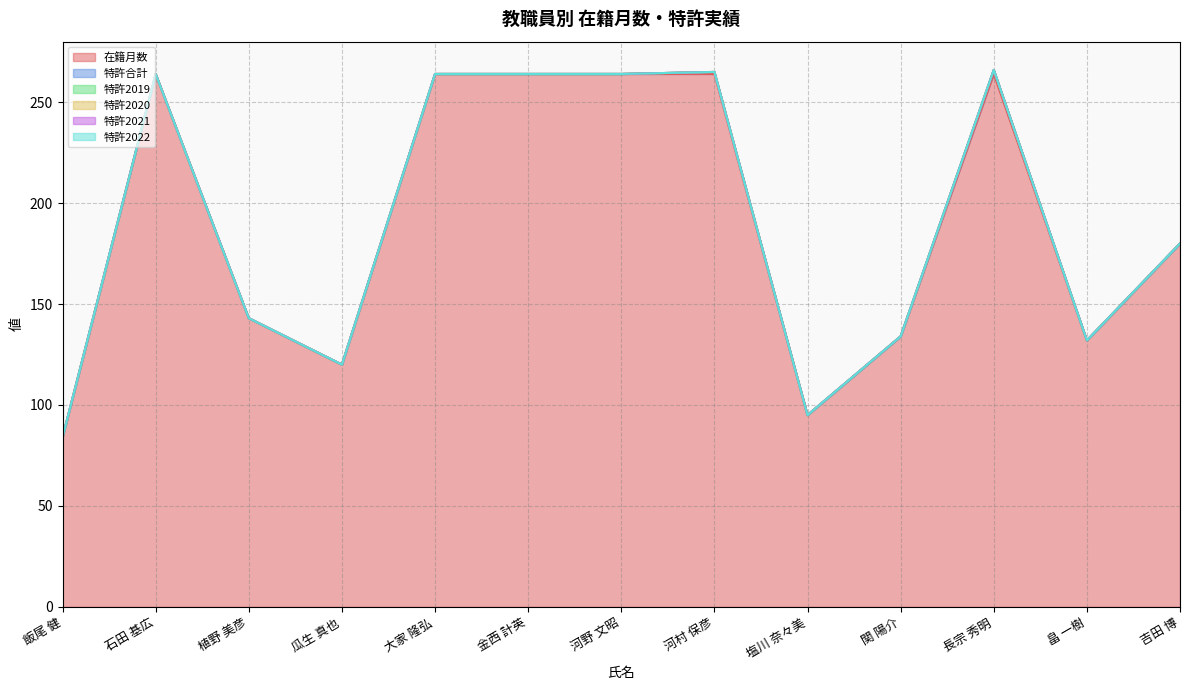

What is the spread (max minus min) of values at 飯尾 健?

84